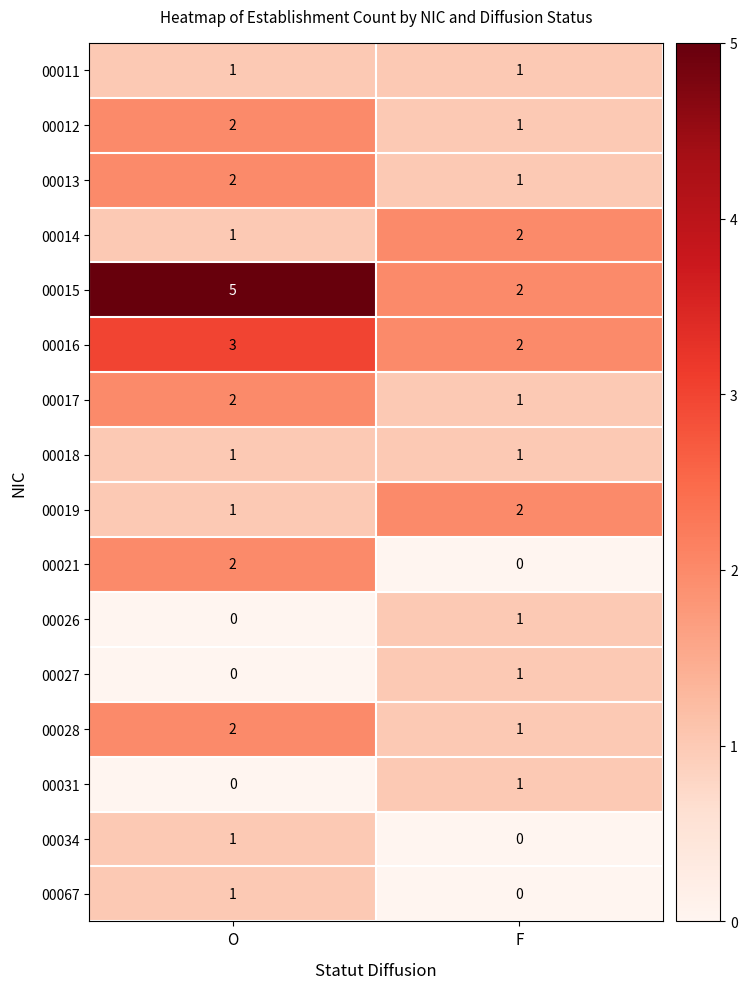

Which series has the largest range (max minus min)?

00015